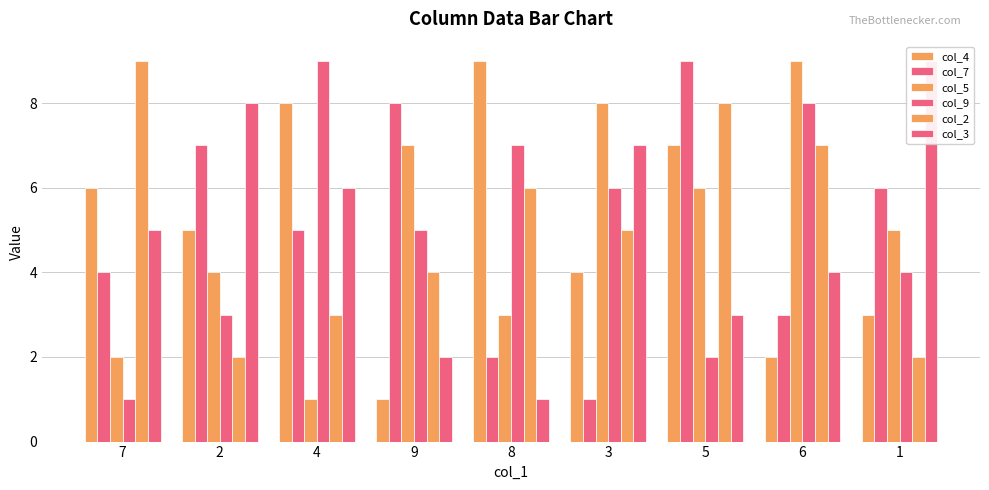

Where is col_3 nearest to the value 5?

7